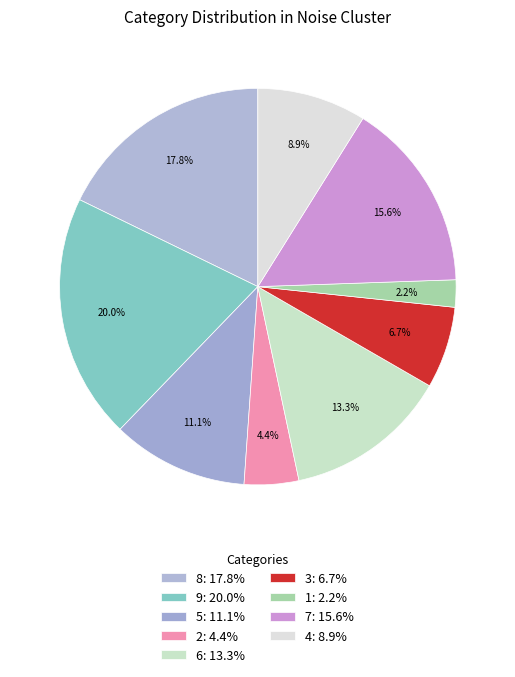

Combined, do 2 and 1 account for over 50%?

No